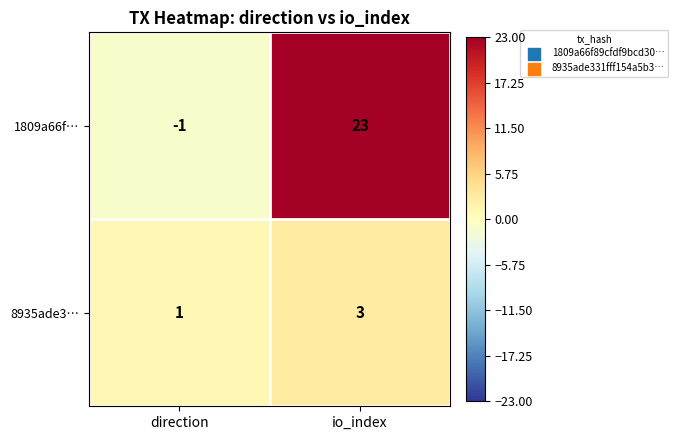

Reading left to right, what are all the values shown in this chart?

1809a66f…: -1	23
8935ade3…: 1	3